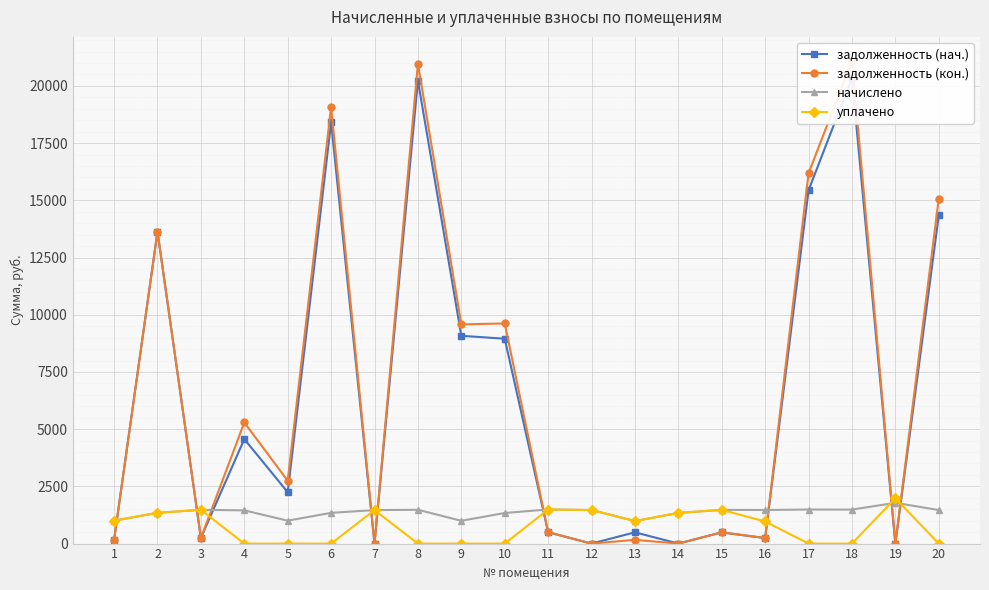

Between which two adjacent categories do уплачено and задолженность (кон.) first intersect?

1 and 2